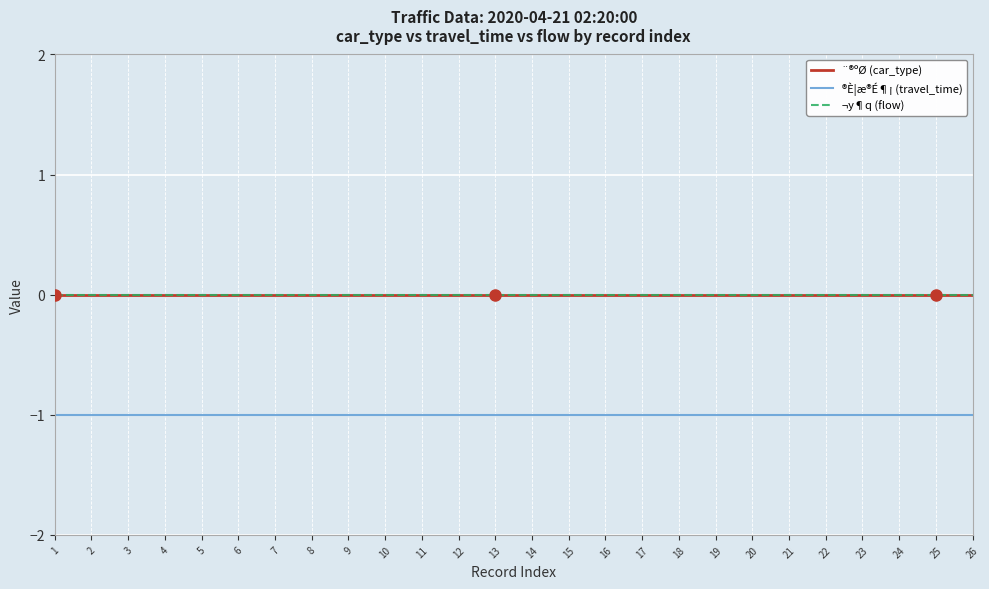

Does the chart have visible grid lines?

Yes